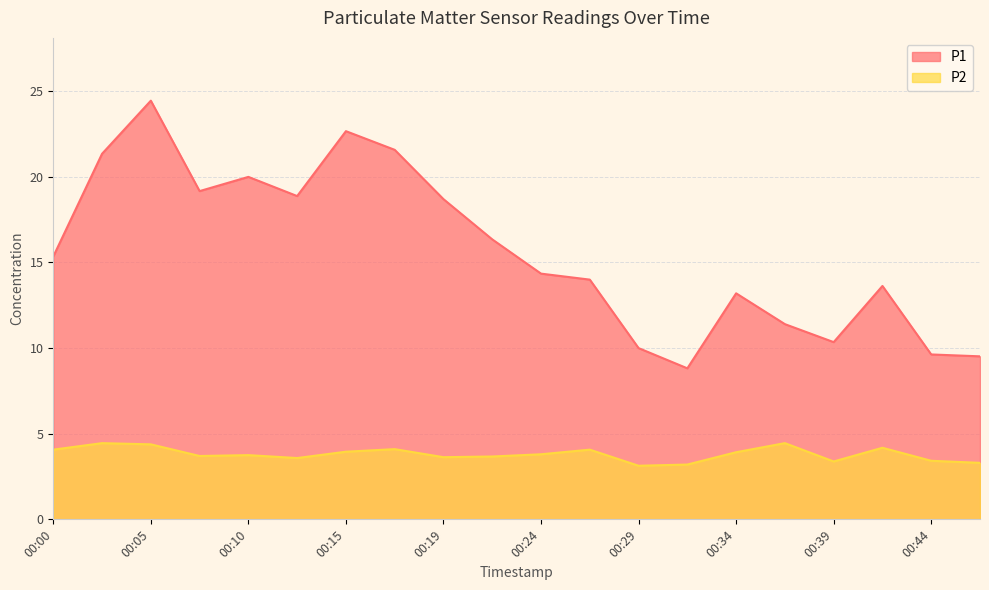

At how many categories does at least one series exceed 8?

20